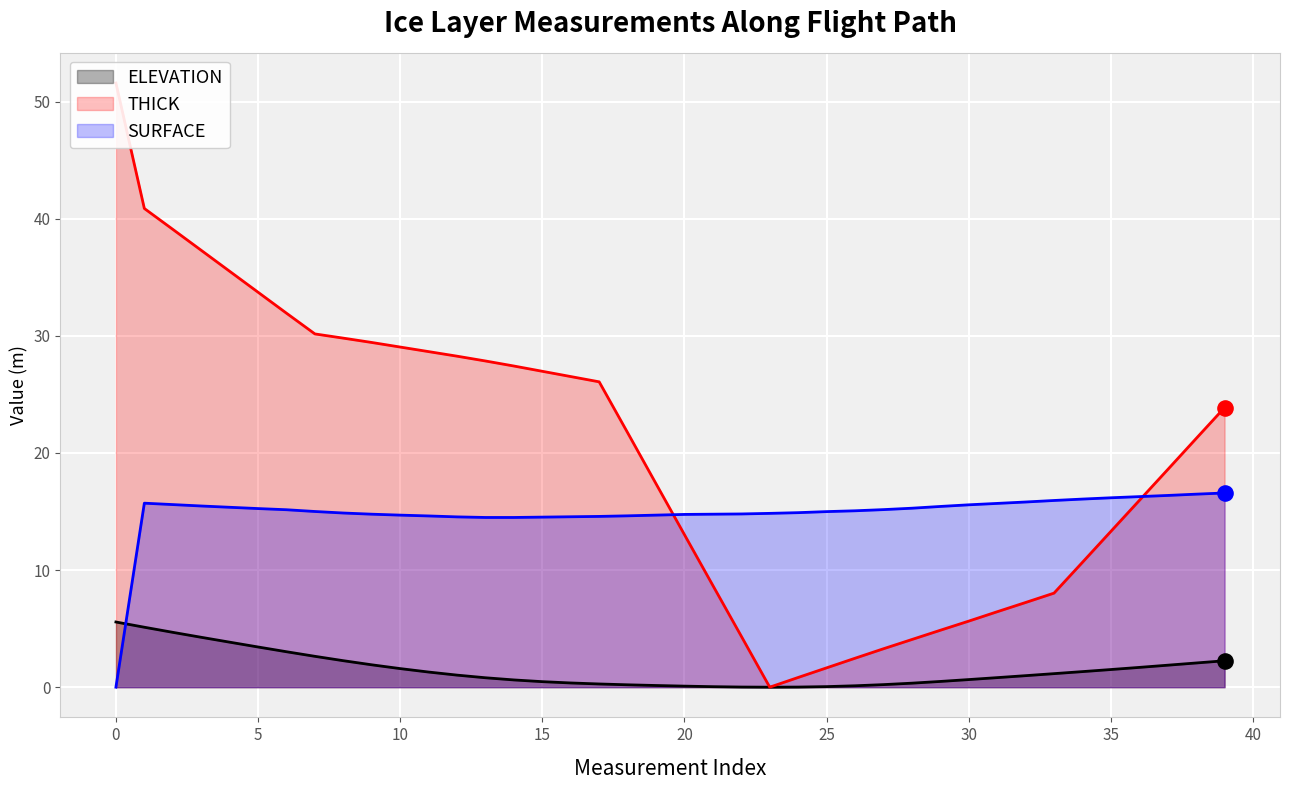

Which series reaches the maximum Y coordinate?

THICK